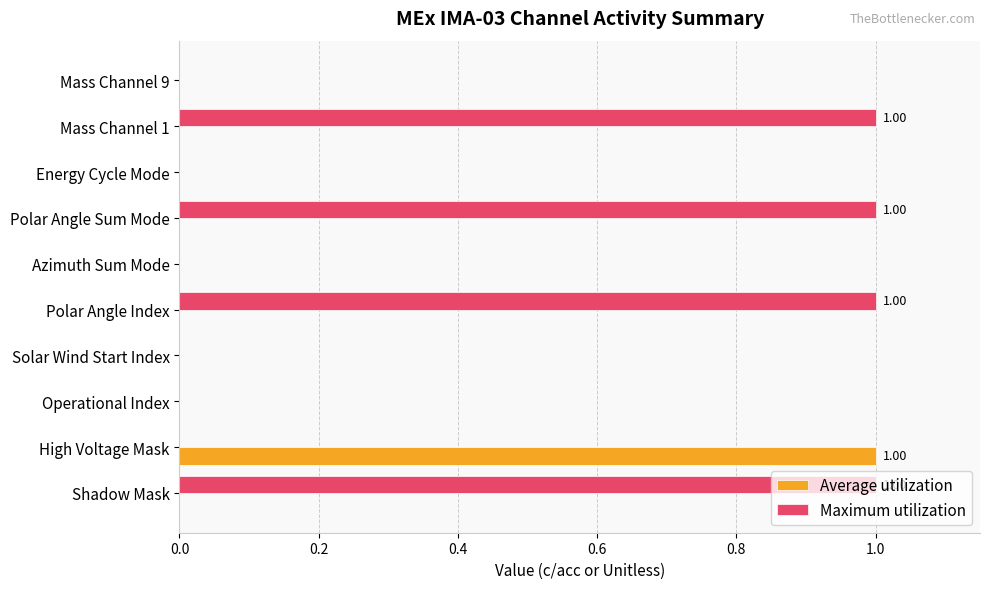

Which series has the largest total across all categories?

Maximum utilization